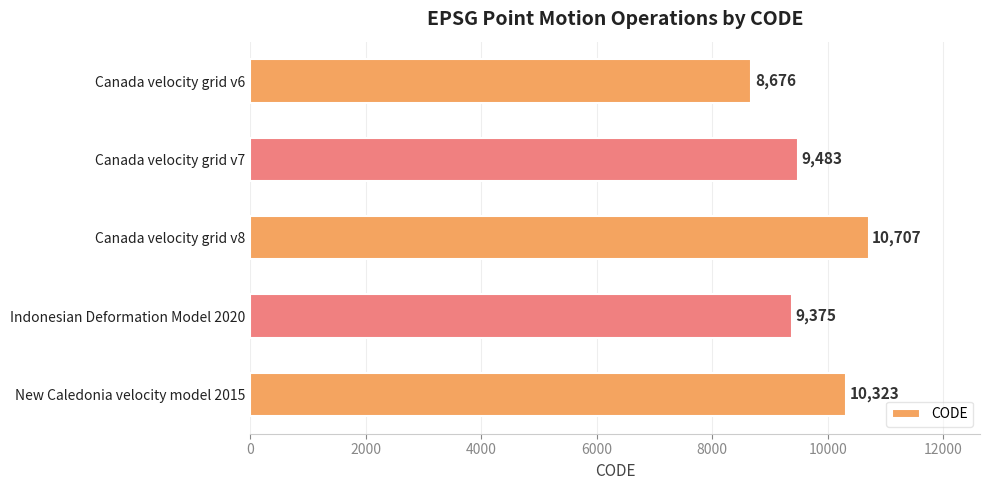

Which label corresponds to the largest value in the chart?

Canada velocity grid v8